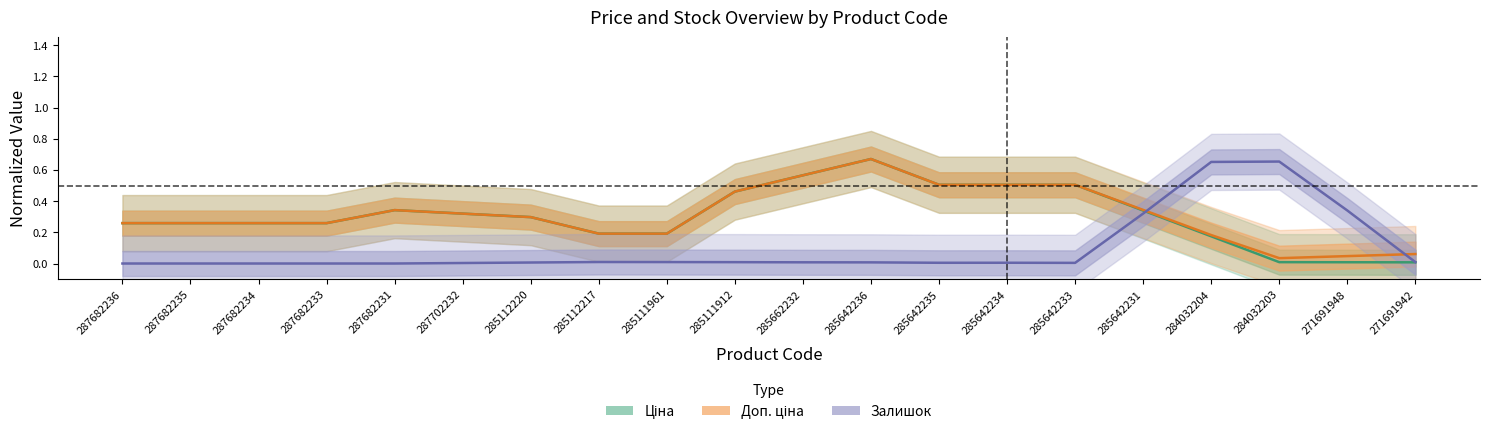

The value of Ціна at 271691942 is 0.0. True or false?

True